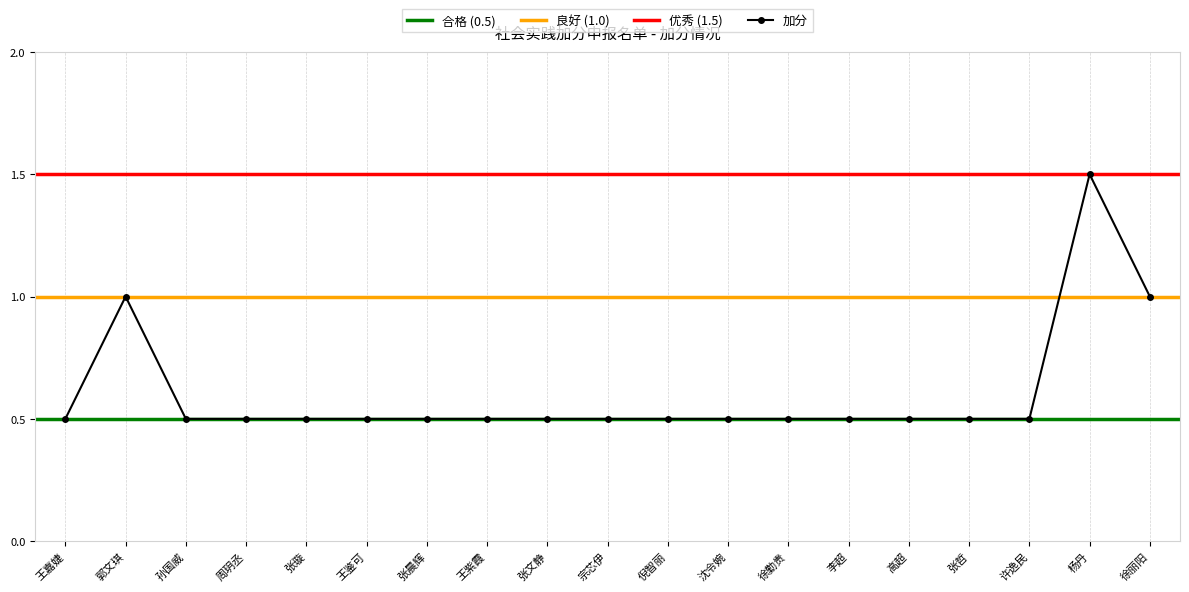

Reading right to left, extract all data points from this chart.

徐丽阳=1.0	杨丹=1.5	许逸民=0.5	张哲=0.5	高超=0.5	李超=0.5	徐勤贵=0.5	沈令婉=0.5	倪智丽=0.5	宗芯伊=0.5	张文静=0.5	王紫霞=0.5	张晨辉=0.5	王鉴可=0.5	张璇=0.5	周玥丞=0.5	孙国威=0.5	郭文琪=1.0	王嘉婕=0.5